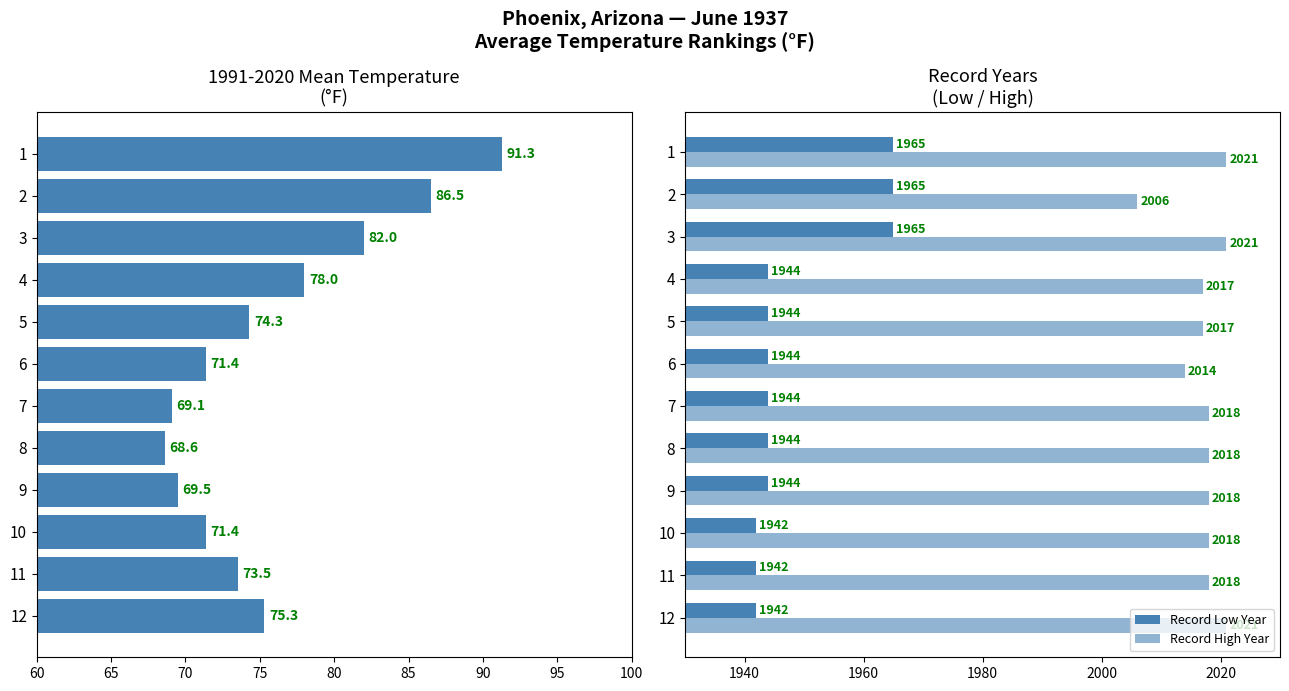

What is the average value of the Record High Year series?

2017.2